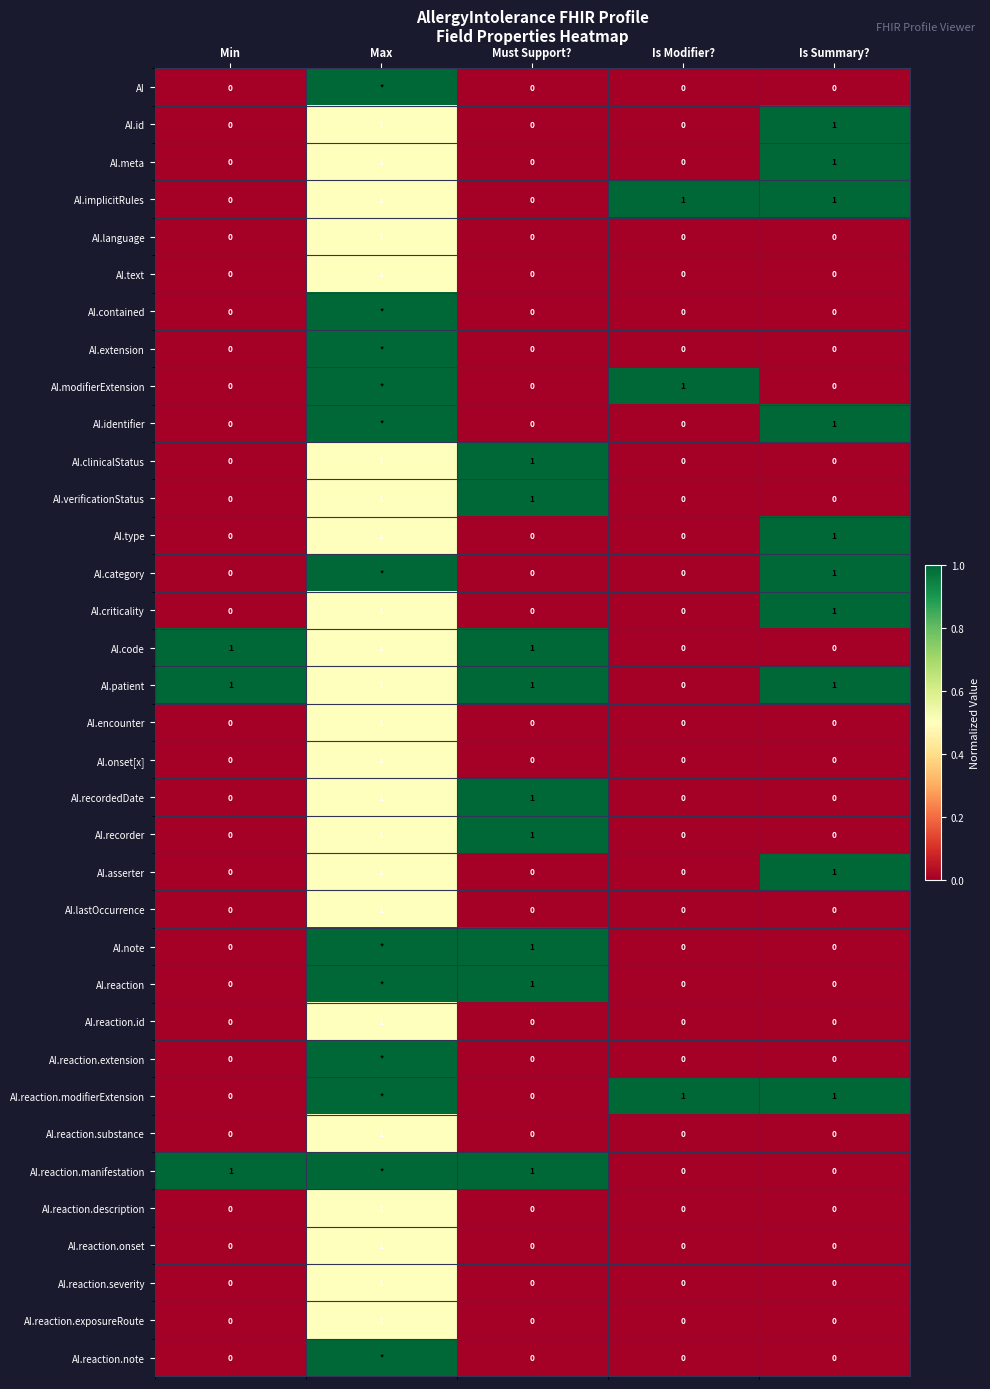

What is the total value across all series at Is Summary??

10